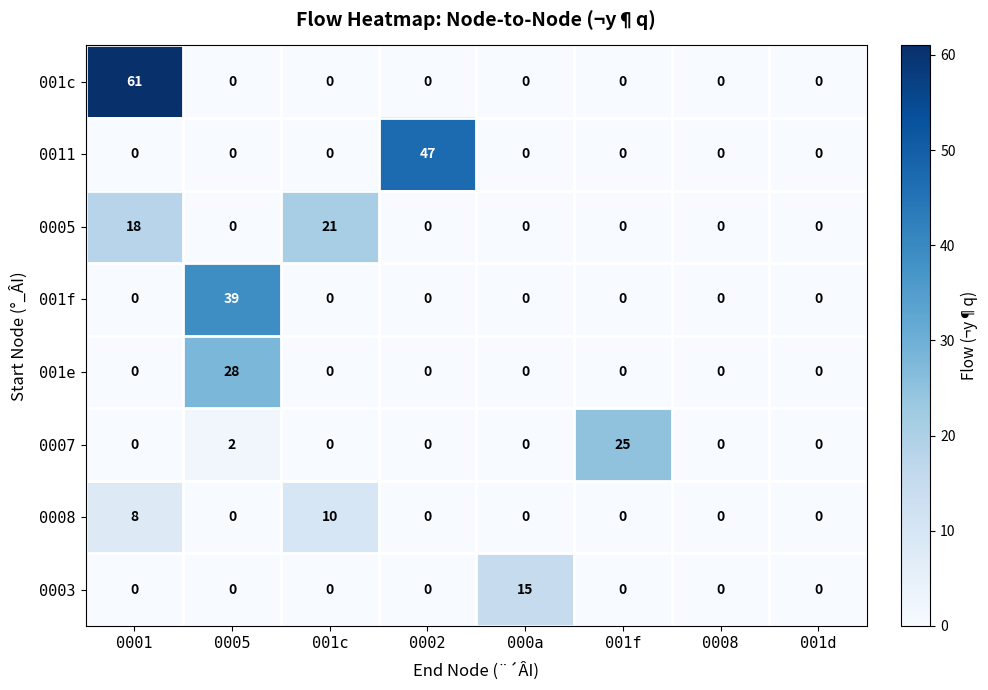

Which series has the largest range (max minus min)?

001c